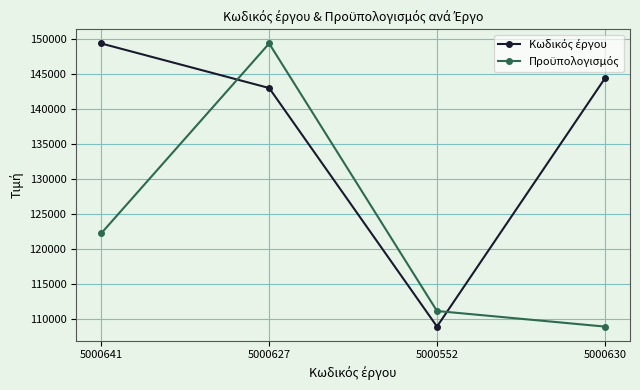

Does the chart display data point markers on the line(s)?

Yes